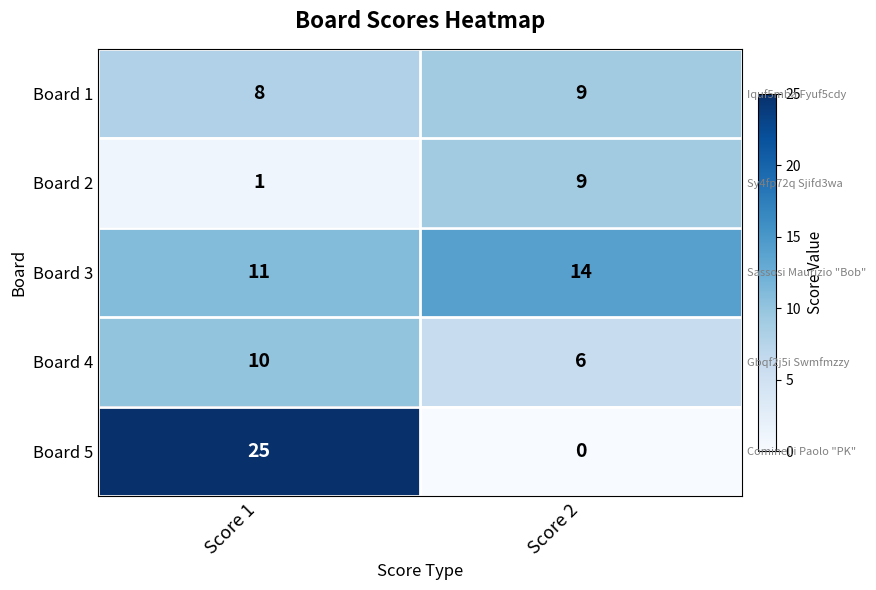

What is the average value of the Board 4 series?

8